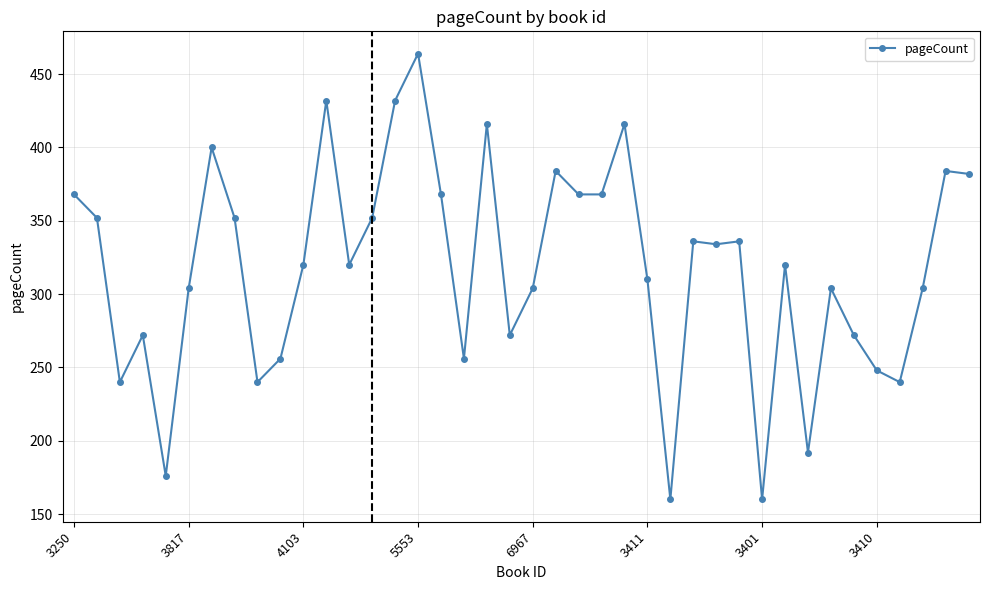

What is the value of the 31st point from the left?

160